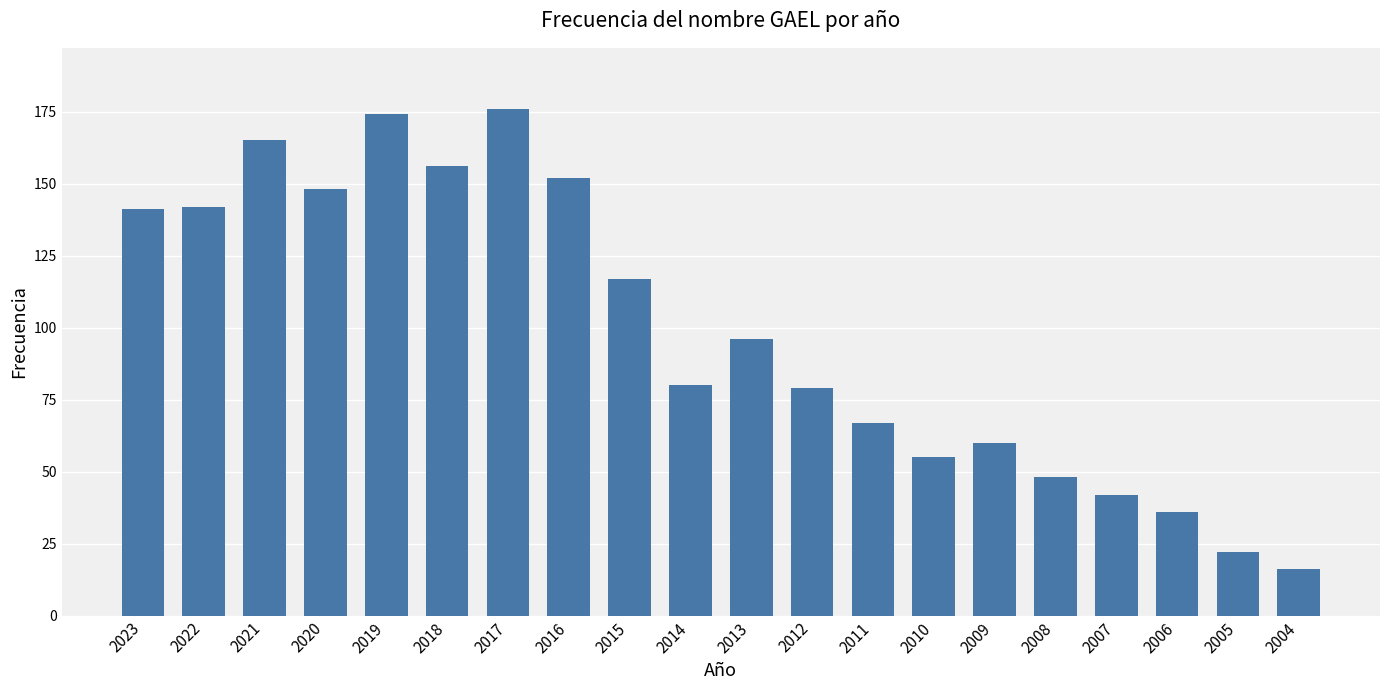

Count the number of data series in this chart.

1